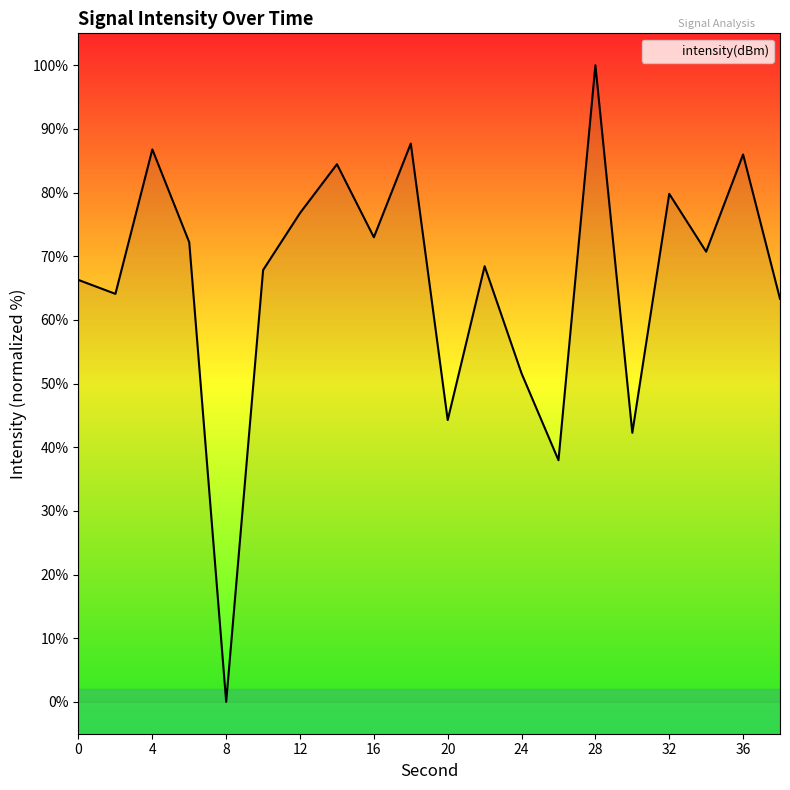

What is the greatest value displayed?

100.0